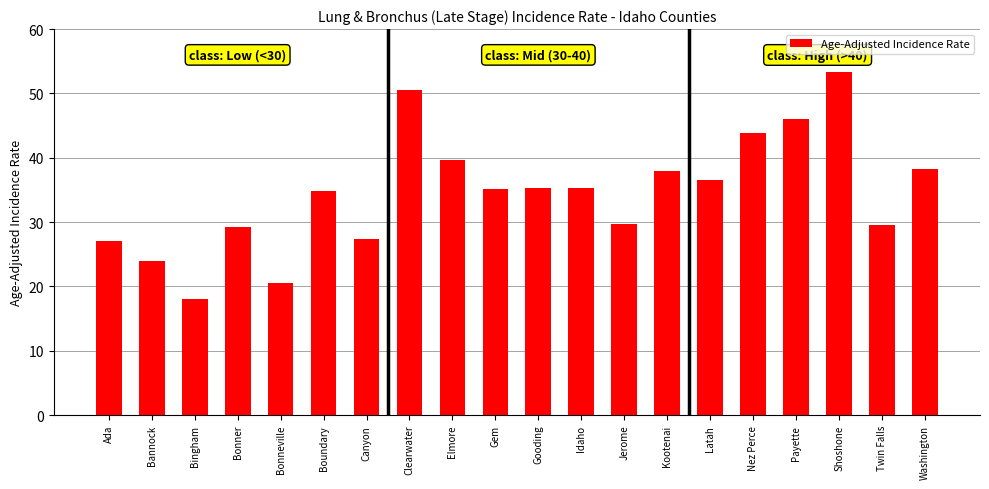

What is the difference between the maximum and minimum values?

35.2